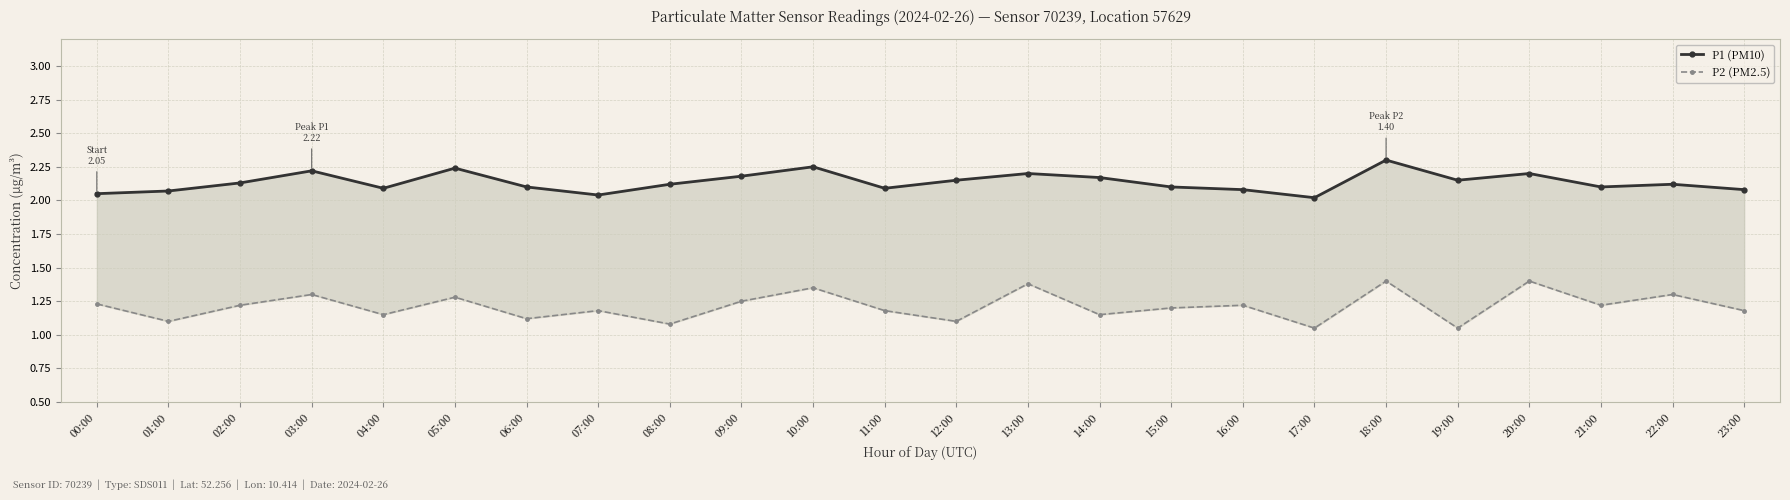

Where is the first local maximum for P2 (PM2.5)?

03:00